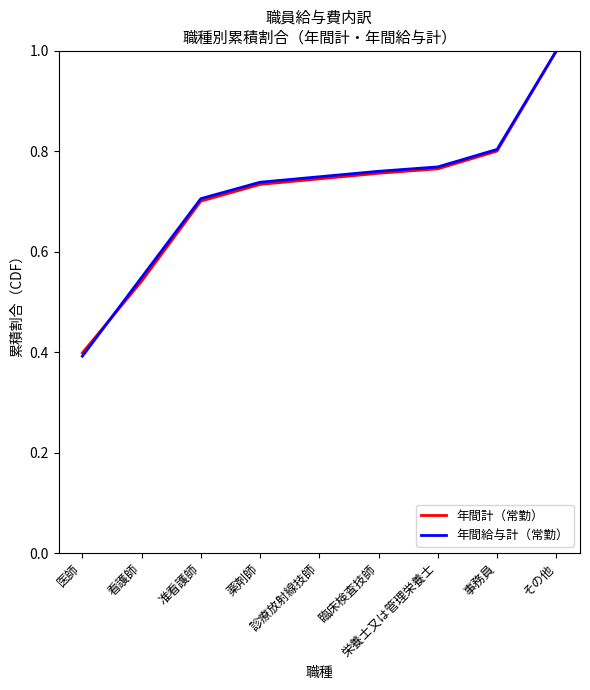

At which label is 年間計（常勤） closest to 0?

医師